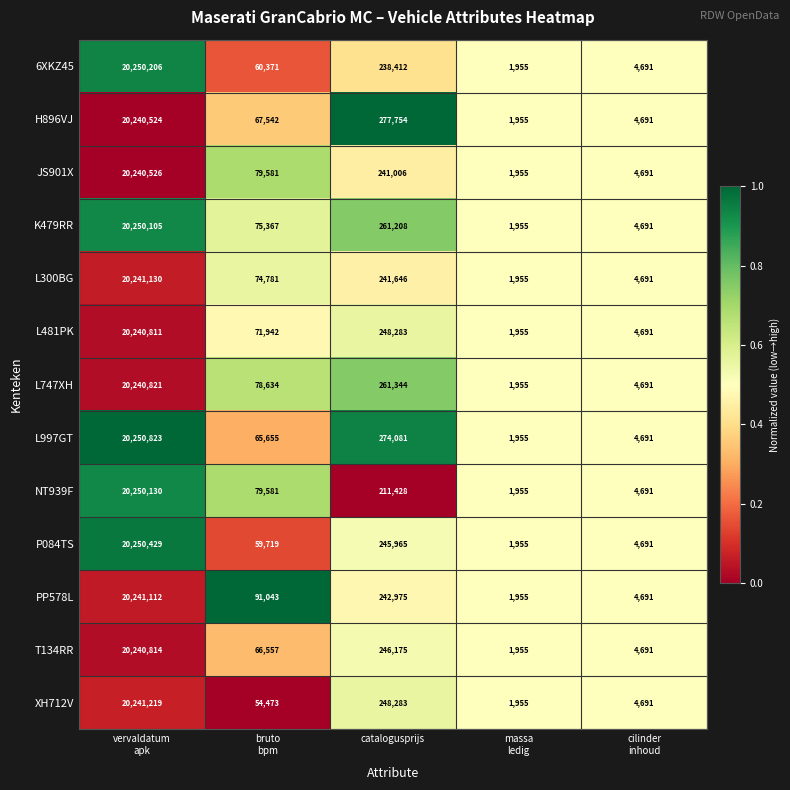

Which series changed the most between bruto
bpm and catalogusprijs?

H896VJ